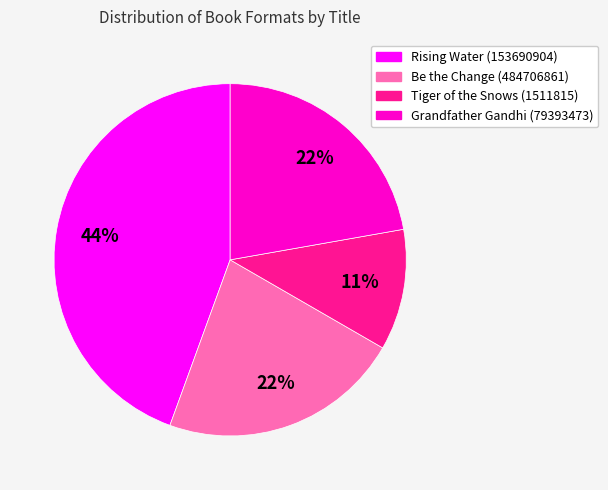

Approximately how many times larger is the value at Tiger of the Snows (1511815) compared to Grandfather Gandhi (79393473)?

0.5